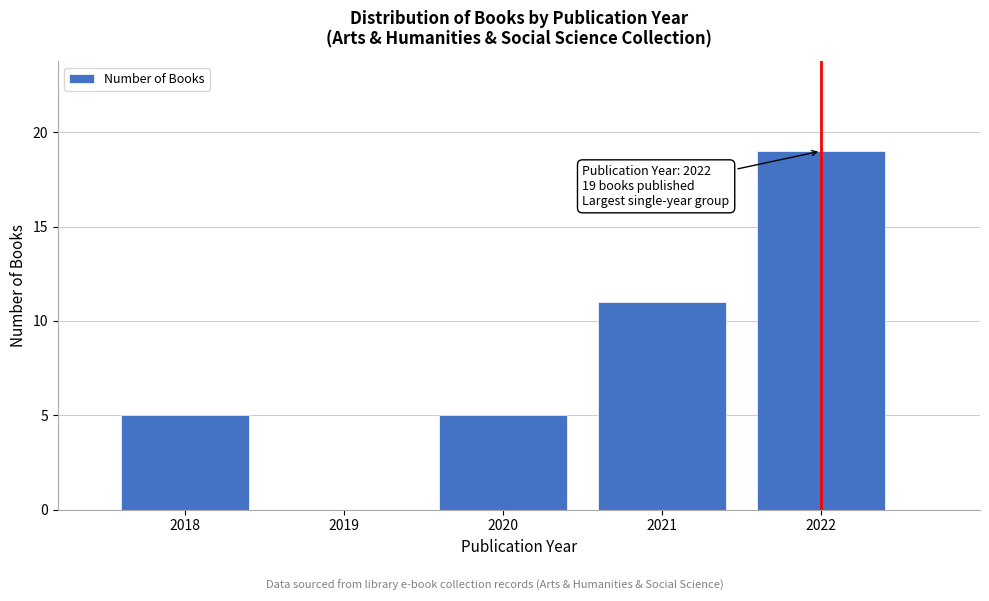

Reading right to left, what are all the values shown in this chart?

2022=19	2021=11	2020=5	2019=0	2018=5